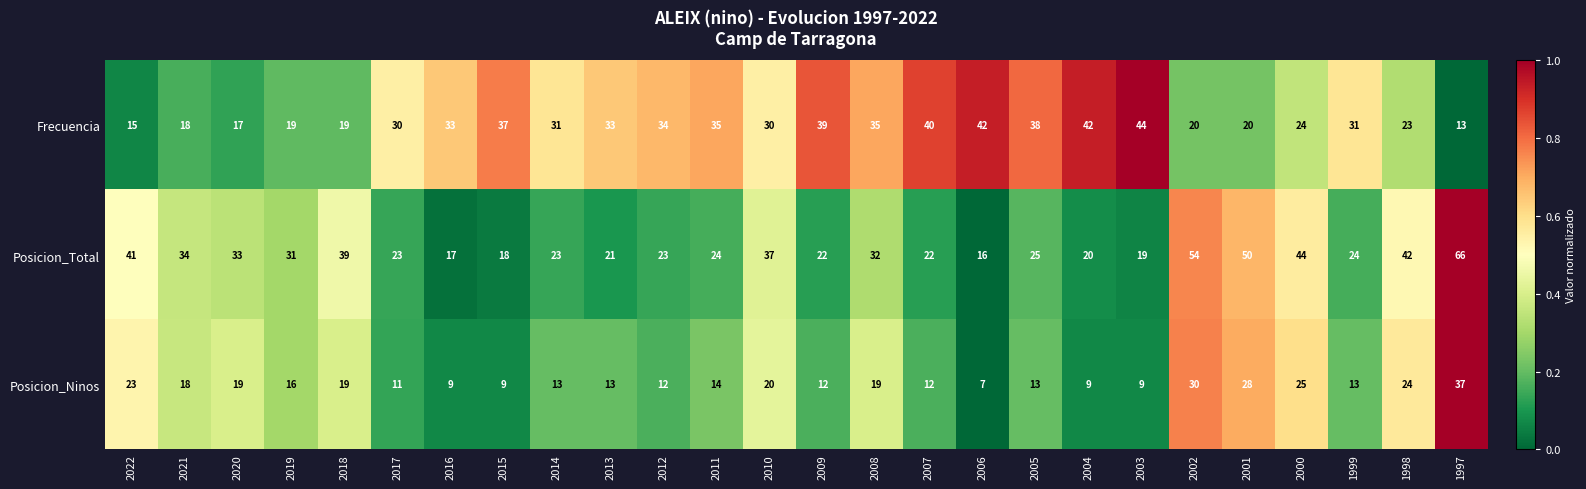

What is the sum of the Posicion_Ninos values at 2011 and 2004?

23